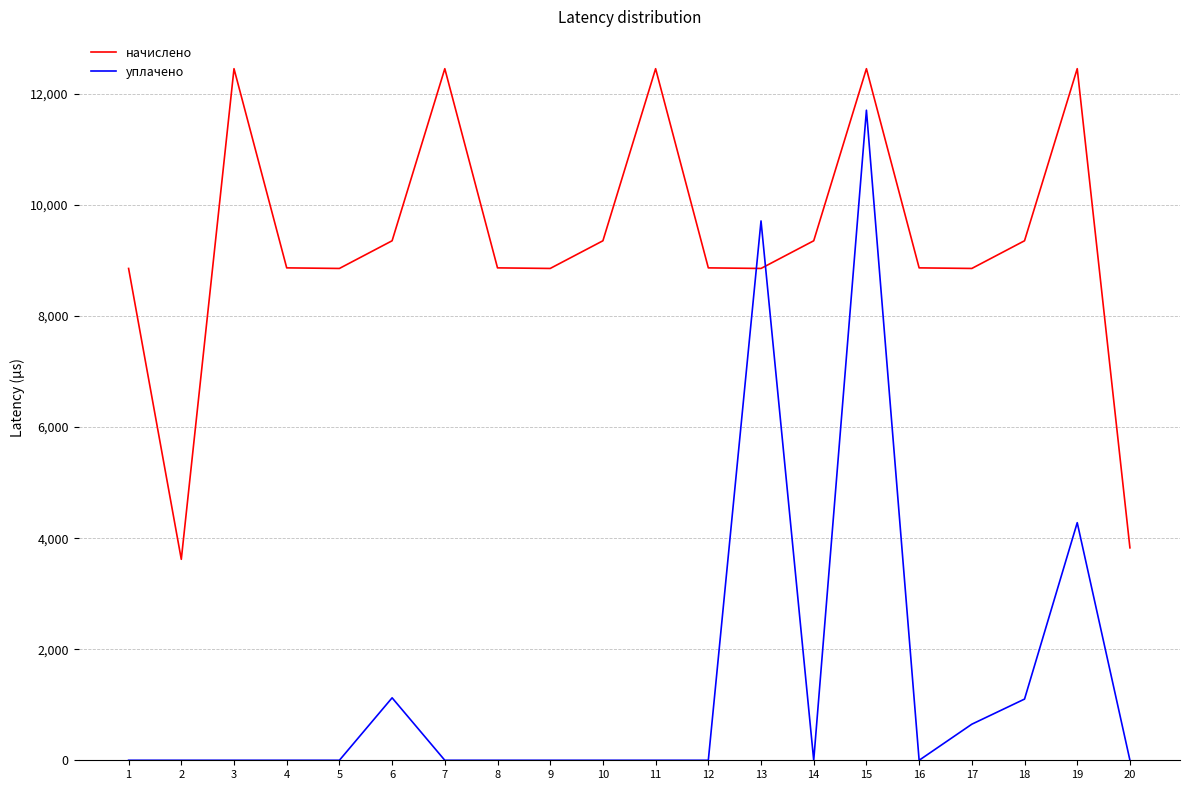

What is the greatest value displayed?

12455.7